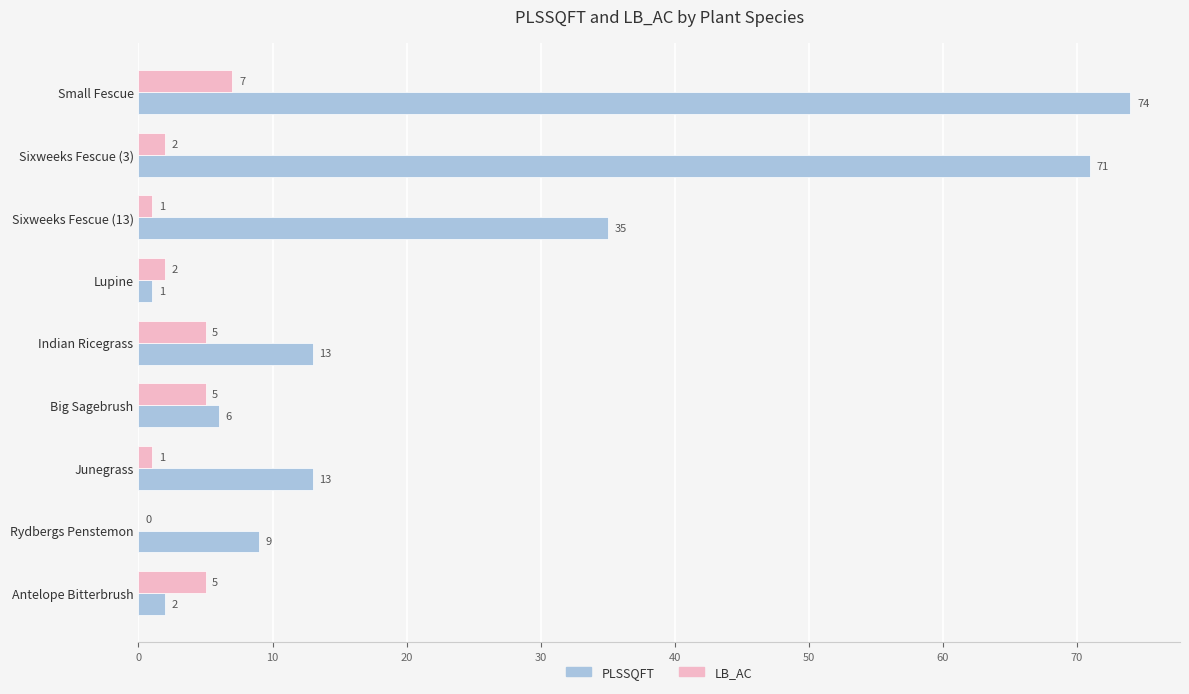

At which category is the sum across all series the highest?

Small Fescue